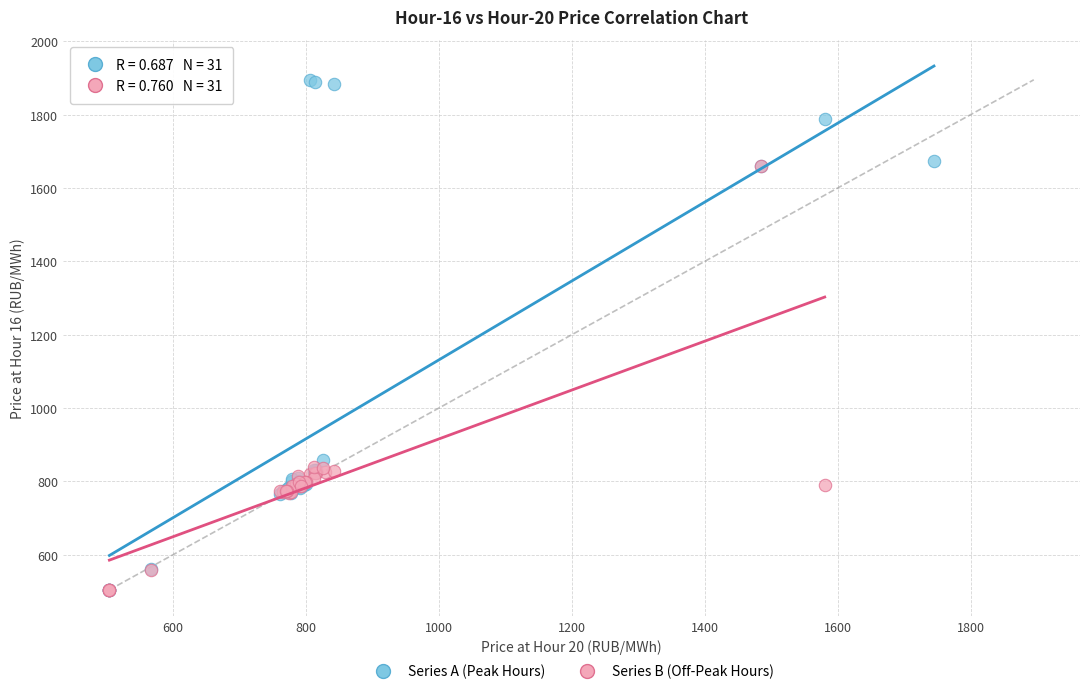

Which series has the widest spread of Y values?

Series A (Peak Hours)